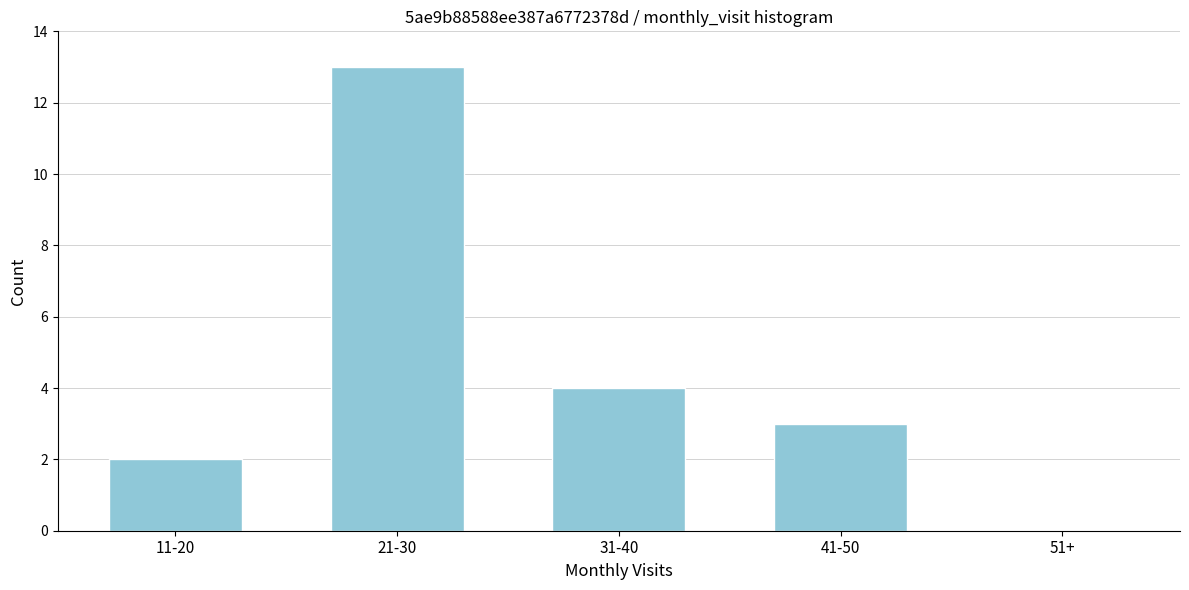

Reading left to right, what are all the values shown in this chart?

11-20=2	21-30=13	31-40=4	41-50=3	51+=0